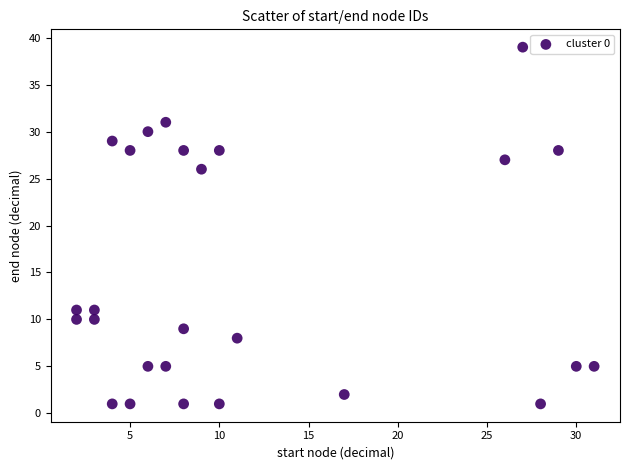

What is the range of Y values (max minus min)?

38